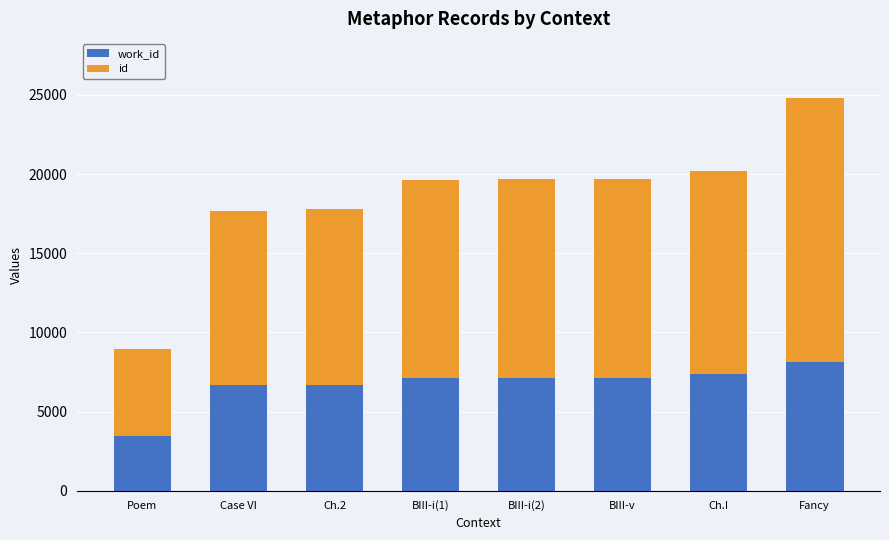

At which category is the sum across all series the highest?

Fancy